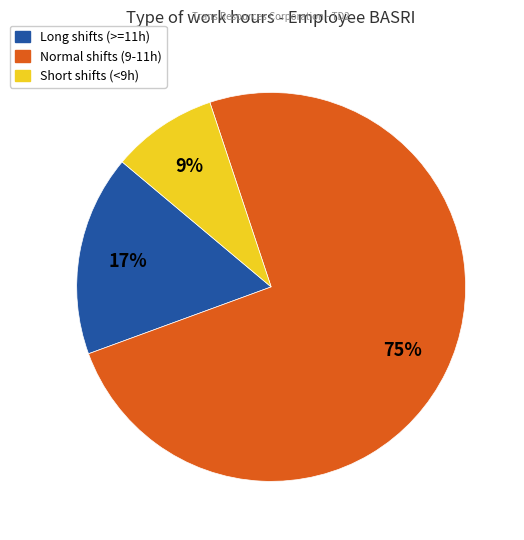

Is there a majority slice in this chart?

Yes